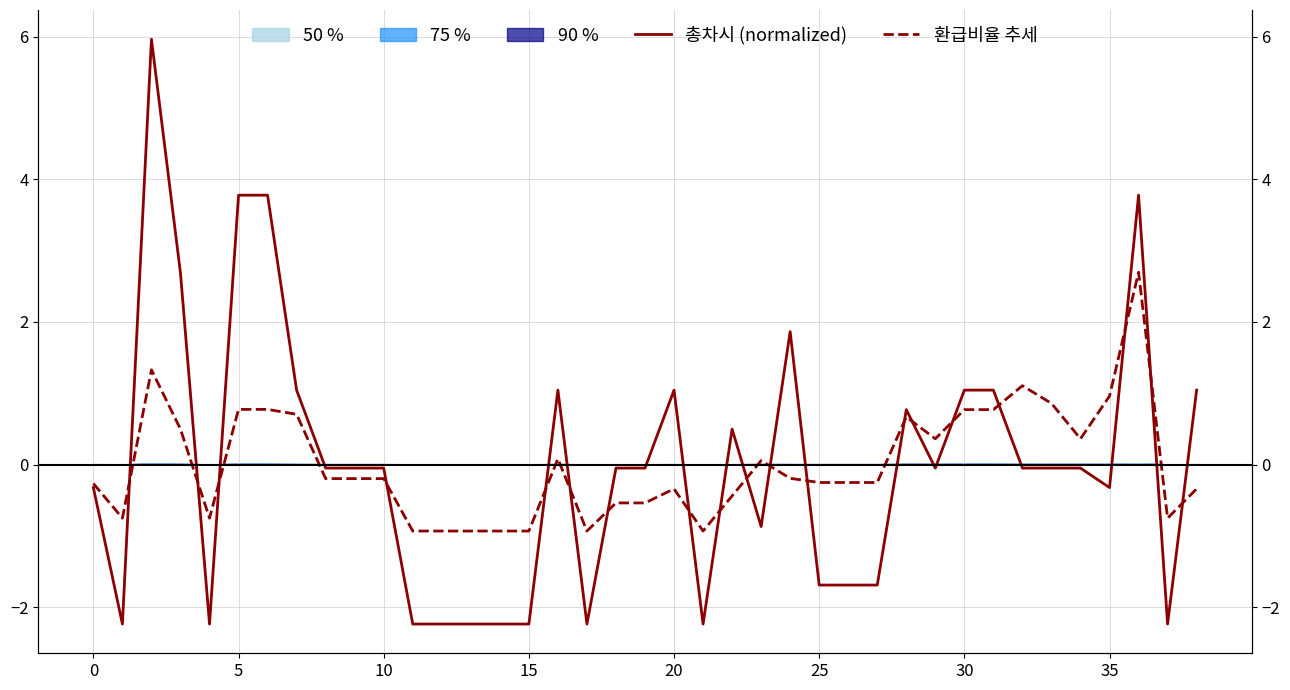

What is the maximum value shown in the chart?

6.0